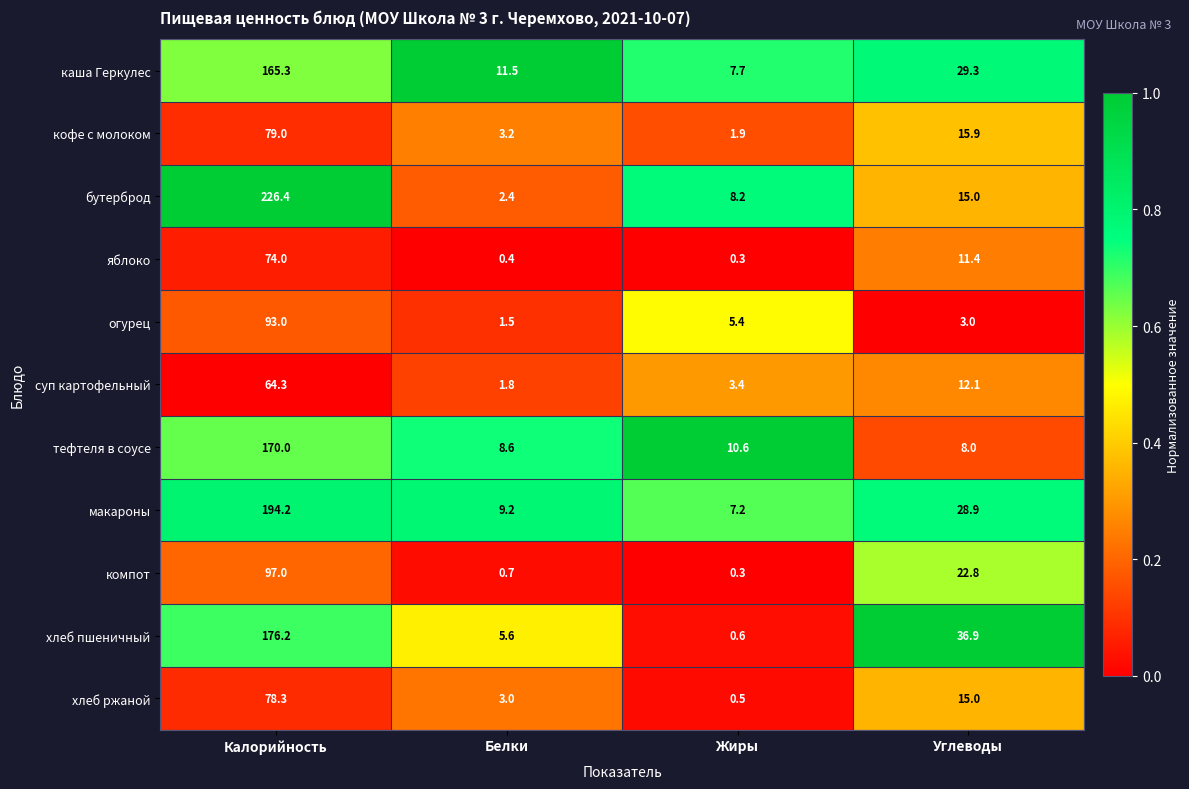

What is the greatest value displayed?

226.4